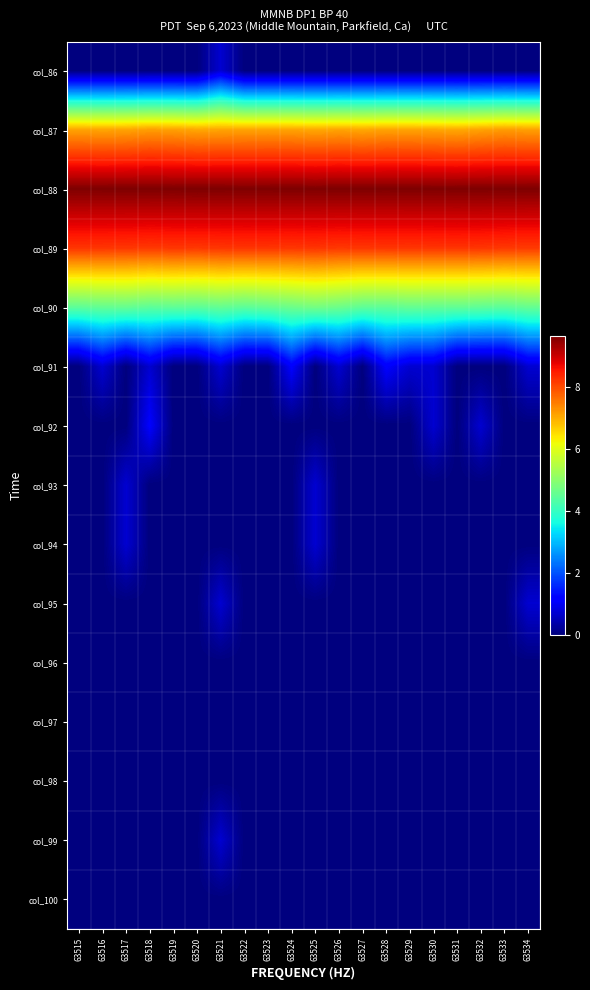

Reading left to right, list all the values displayed in this chart.

col_86: 63515=0.0	63516=0.0	63517=0.0	63518=0.0	63519=0.0	63520=0.0	63521=0.7	63522=0.0	63523=0.0	63524=0.0	63525=0.0	63526=0.0	63527=0.0	63528=0.0	63529=0.0	63530=0.0	63531=0.0	63532=0.0	63533=0.0	63534=0.0
col_87: 63515=7.1	63516=7.1	63517=7.1	63518=7.2	63519=7.1	63520=7.1	63521=7.1	63522=7.1	63523=7.1	63524=7.1	63525=7.0	63526=7.1	63527=7.1	63528=7.1	63529=7.1	63530=7.1	63531=7.0	63532=7.1	63533=7.2	63534=7.1
col_88: 63515=9.6	63516=9.6	63517=9.6	63518=9.6	63519=9.6	63520=9.6	63521=9.6	63522=9.6	63523=9.6	63524=9.6	63525=9.6	63526=9.6	63527=9.6	63528=9.6	63529=9.6	63530=9.6	63531=9.6	63532=9.6	63533=9.6	63534=9.6
col_89: 63515=8.2	63516=8.2	63517=8.2	63518=8.2	63519=8.2	63520=8.2	63521=8.2	63522=8.2	63523=8.2	63524=8.2	63525=8.2	63526=8.2	63527=8.2	63528=8.2	63529=8.2	63530=8.2	63531=8.2	63532=8.2	63533=8.2	63534=8.2
col_90: 63515=4.5	63516=4.5	63517=4.6	63518=4.5	63519=4.5	63520=4.5	63521=4.5	63522=4.5	63523=4.5	63524=4.6	63525=4.7	63526=4.6	63527=4.5	63528=4.5	63529=4.6	63530=4.5	63531=4.5	63532=4.5	63533=4.4	63534=4.6
col_91: 63515=0.0	63516=0.7	63517=0.0	63518=0.7	63519=0.0	63520=0.0	63521=0.7	63522=0.0	63523=0.0	63524=1.1	63525=0.0	63526=0.7	63527=0.0	63528=1.1	63529=0.7	63530=0.7	63531=0.0	63532=0.0	63533=0.0	63534=0.7
col_92: 63515=0.0	63516=0.0	63517=0.0	63518=1.1	63519=0.0	63520=0.0	63521=0.0	63522=0.0	63523=0.0	63524=0.0	63525=0.0	63526=0.0	63527=0.0	63528=0.0	63529=0.0	63530=0.7	63531=0.0	63532=0.7	63533=0.0	63534=0.0
col_93: 63515=0.0	63516=0.0	63517=0.7	63518=0.0	63519=0.0	63520=0.0	63521=0.0	63522=0.0	63523=0.0	63524=0.0	63525=0.7	63526=0.0	63527=0.0	63528=0.0	63529=0.0	63530=0.0	63531=0.0	63532=0.0	63533=0.0	63534=0.0
col_94: 63515=0.0	63516=0.0	63517=0.7	63518=0.0	63519=0.0	63520=0.0	63521=0.0	63522=0.0	63523=0.0	63524=0.0	63525=0.7	63526=0.0	63527=0.0	63528=0.0	63529=0.0	63530=0.0	63531=0.0	63532=0.0	63533=0.0	63534=0.0
col_95: 63515=0.0	63516=0.0	63517=0.0	63518=0.0	63519=0.0	63520=0.0	63521=0.7	63522=0.0	63523=0.0	63524=0.0	63525=0.0	63526=0.0	63527=0.0	63528=0.0	63529=0.0	63530=0.0	63531=0.0	63532=0.0	63533=0.0	63534=0.7
col_96: 63515=0.0	63516=0.0	63517=0.0	63518=0.0	63519=0.0	63520=0.0	63521=0.0	63522=0.0	63523=0.0	63524=0.0	63525=0.0	63526=0.0	63527=0.0	63528=0.0	63529=0.0	63530=0.0	63531=0.0	63532=0.0	63533=0.0	63534=0.0
col_97: 63515=0.0	63516=0.0	63517=0.0	63518=0.0	63519=0.0	63520=0.0	63521=0.0	63522=0.0	63523=0.0	63524=0.0	63525=0.0	63526=0.0	63527=0.0	63528=0.0	63529=0.0	63530=0.0	63531=0.0	63532=0.0	63533=0.0	63534=0.0
col_98: 63515=0.0	63516=0.0	63517=0.0	63518=0.0	63519=0.0	63520=0.0	63521=0.0	63522=0.0	63523=0.0	63524=0.0	63525=0.0	63526=0.0	63527=0.0	63528=0.0	63529=0.0	63530=0.0	63531=0.0	63532=0.0	63533=0.0	63534=0.0
col_99: 63515=0.0	63516=0.0	63517=0.0	63518=0.0	63519=0.0	63520=0.0	63521=0.7	63522=0.0	63523=0.0	63524=0.0	63525=0.0	63526=0.0	63527=0.0	63528=0.0	63529=0.0	63530=0.0	63531=0.0	63532=0.0	63533=0.0	63534=0.0
col_100: 63515=0.0	63516=0.0	63517=0.0	63518=0.0	63519=0.0	63520=0.0	63521=0.0	63522=0.0	63523=0.0	63524=0.0	63525=0.0	63526=0.0	63527=0.0	63528=0.0	63529=0.0	63530=0.0	63531=0.0	63532=0.0	63533=0.0	63534=0.0